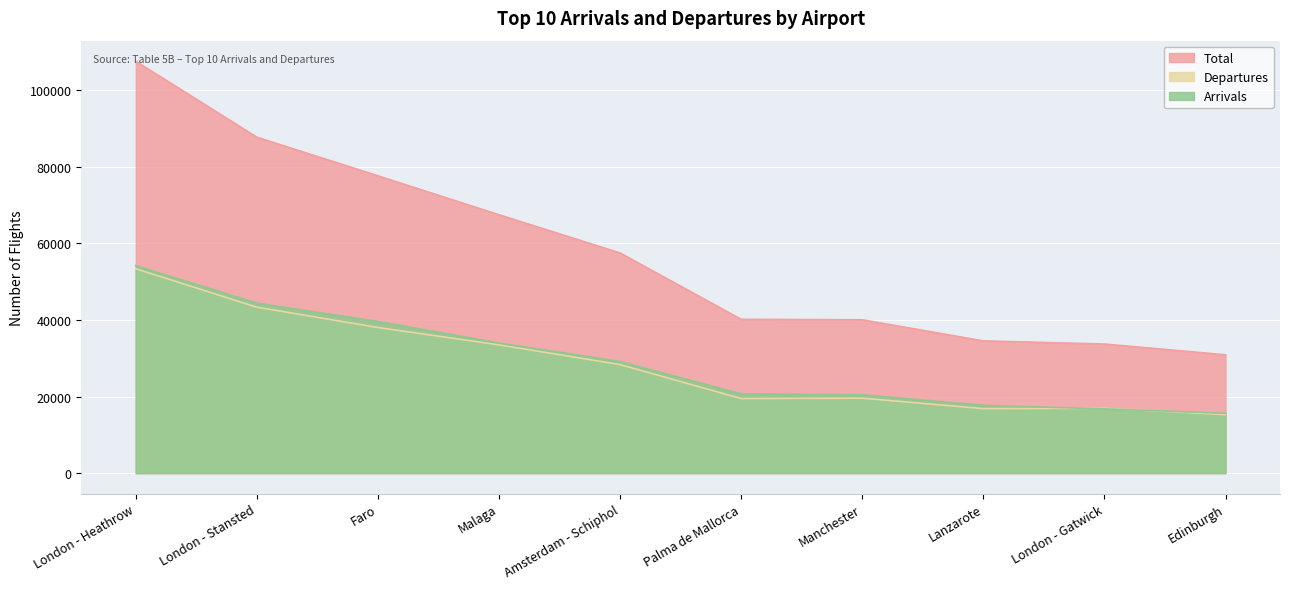

Which has a higher value, London - Gatwick or Edinburgh?

London - Gatwick